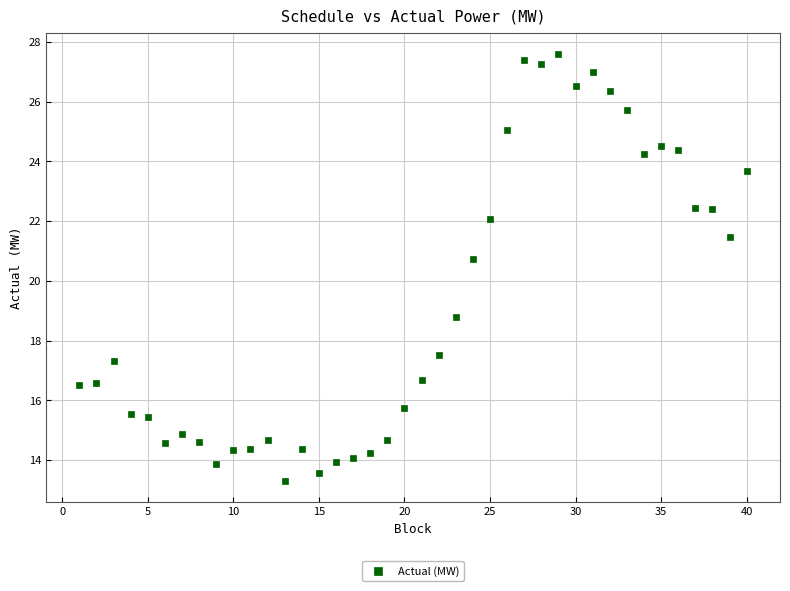

What is the range of Y values (max minus min)?

14.3